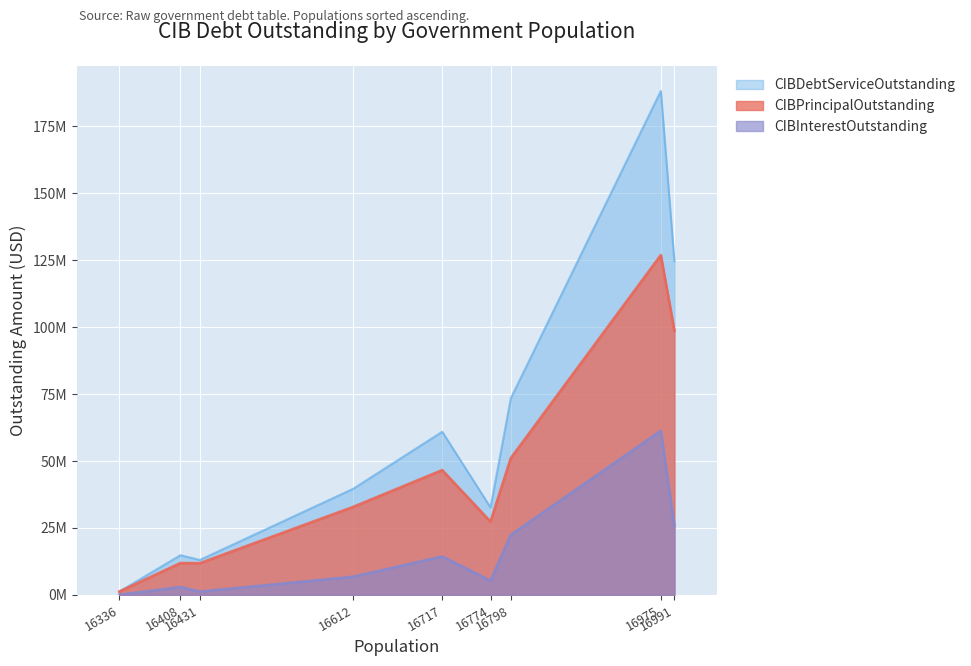

Reading left to right, transcribe all the data shown in this chart.

CIBPrincipalOutstanding: 1240000.0	11880000.0	11840000.0	32855000.0	46575000.0	27335000.0	51055000.0	126840000.0	98695000.0
CIBInterestOutstanding: 37300.0	2953981.2	1236352.0	6788420.1	14350107.2	5331609.0	22413604.5	61273772.5	25836251.0
CIBDebtServiceOutstanding: 1277300.0	14833981.2	13076352.0	39643420.1	60925107.2	32666609.0	73468604.5	188113772.6	124531251.0